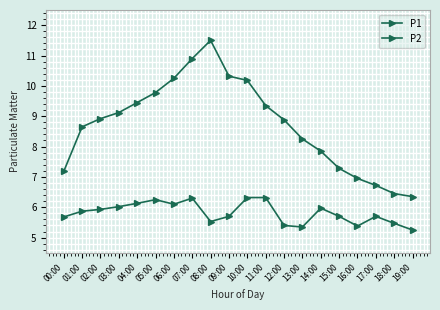

Is this an area chart (filled region under the line)?

No